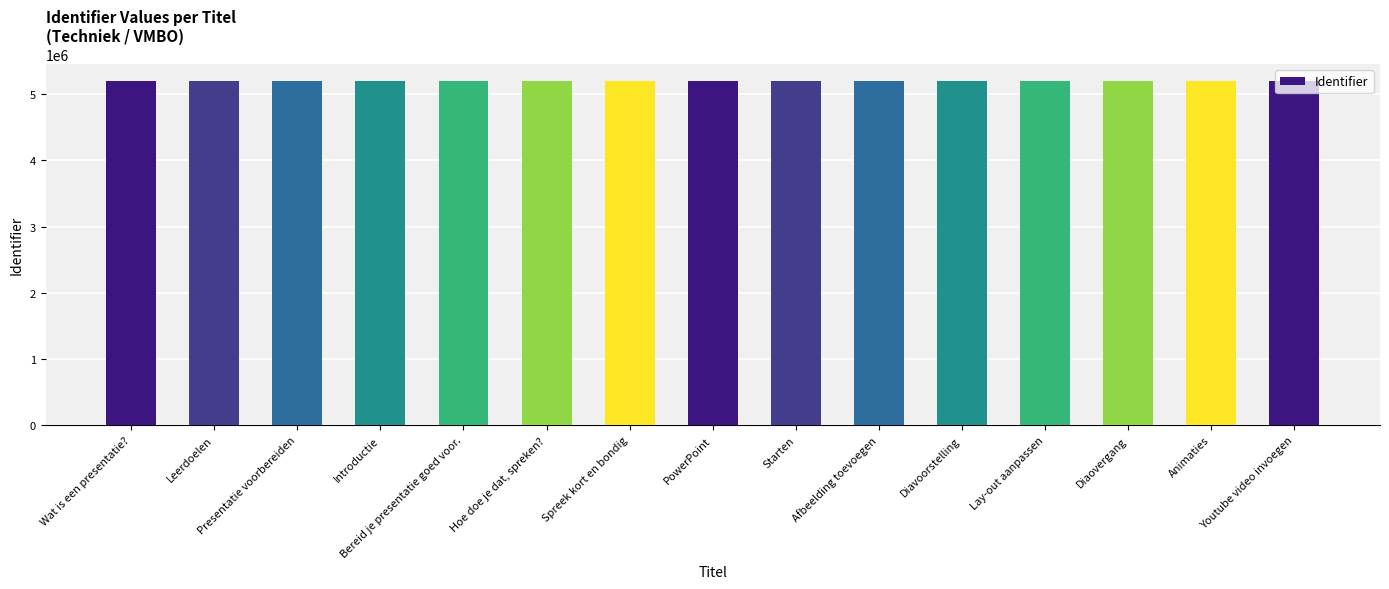

What is the greatest value displayed?

5192380